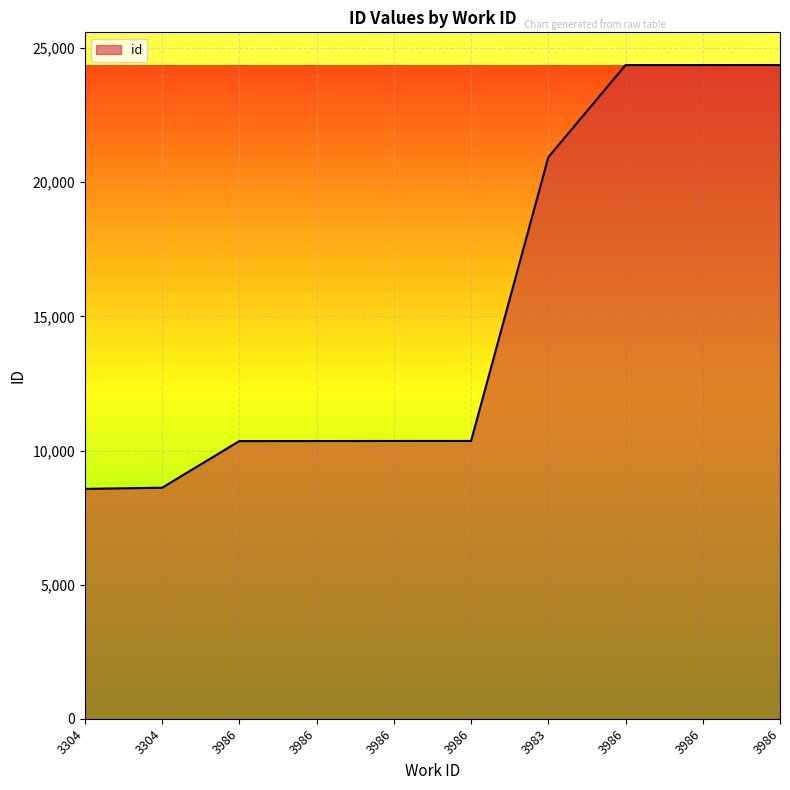

Is it true that the value at 3304 is 8569?

True